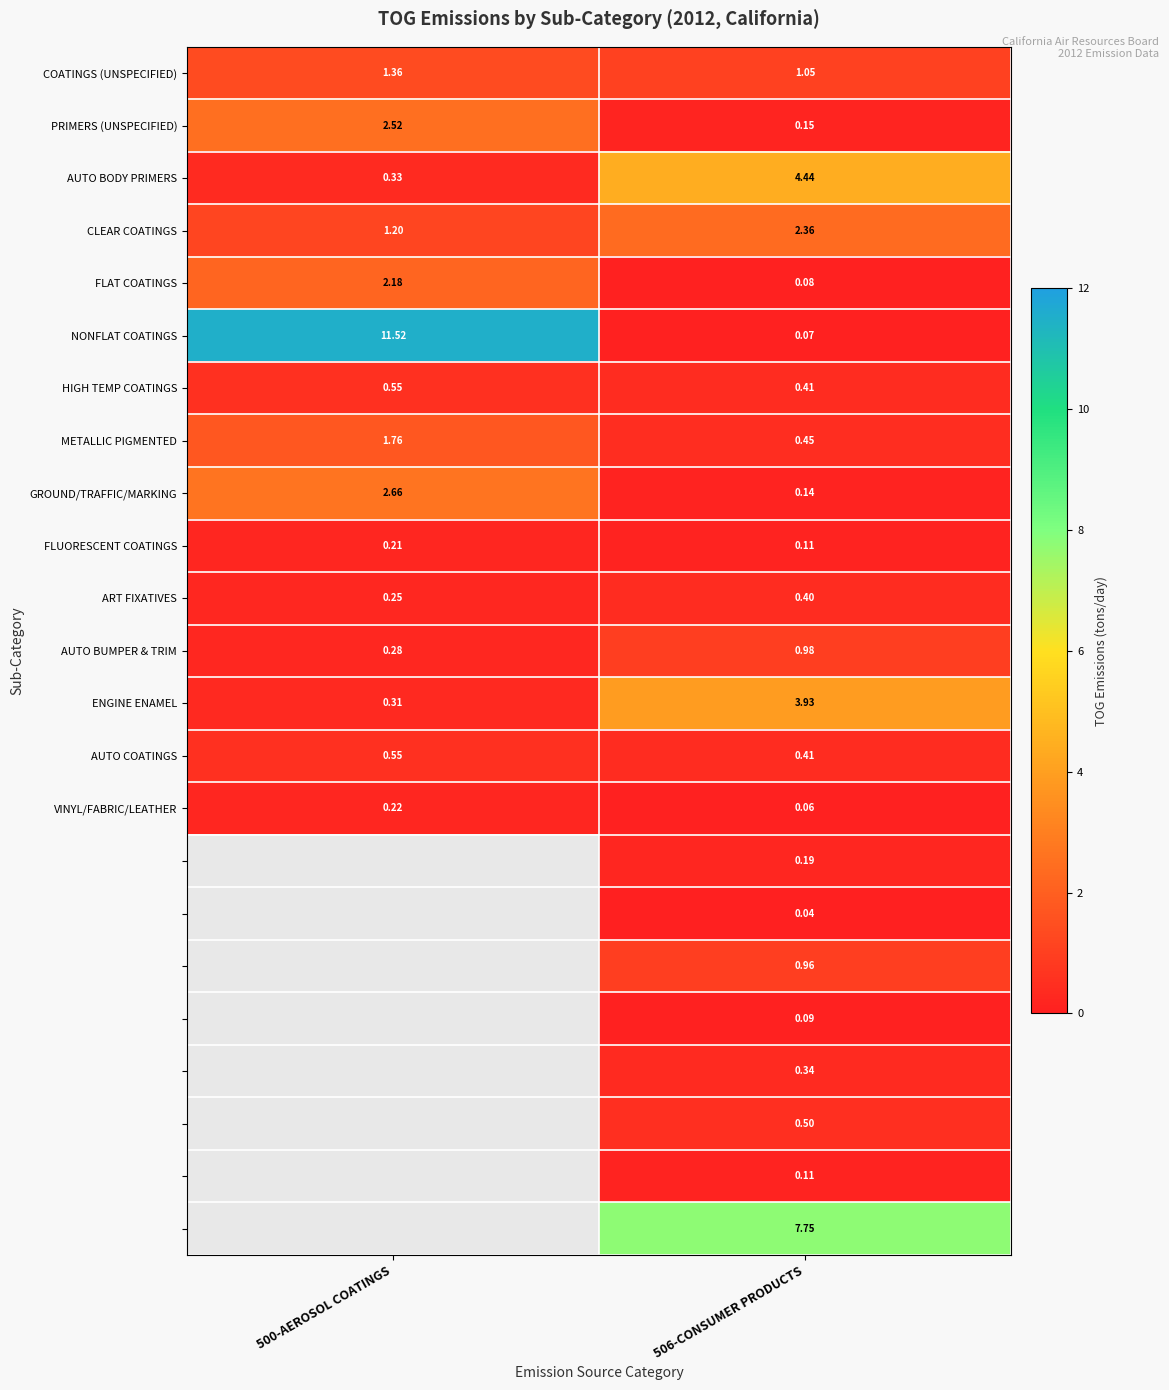

The AUTO BUMPER & TRIM series shows 1.4 at 506-CONSUMER PRODUCTS. True or false?

False